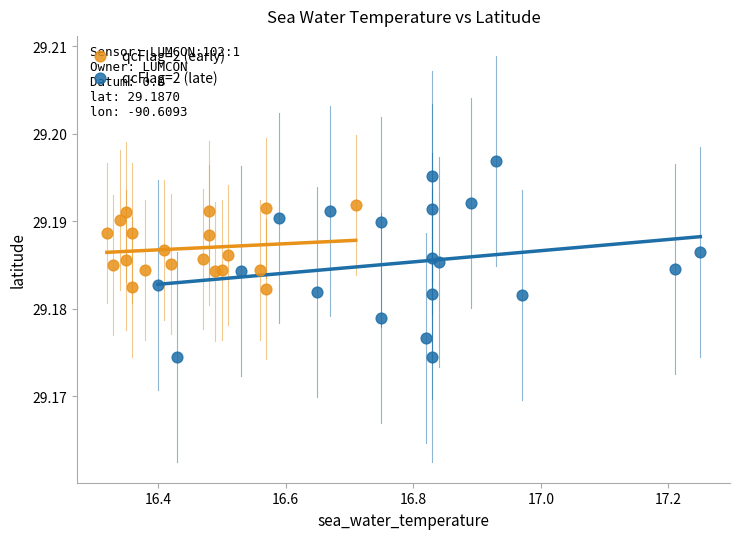

Which series reaches the minimum Y coordinate?

qcFlag=2 (late)